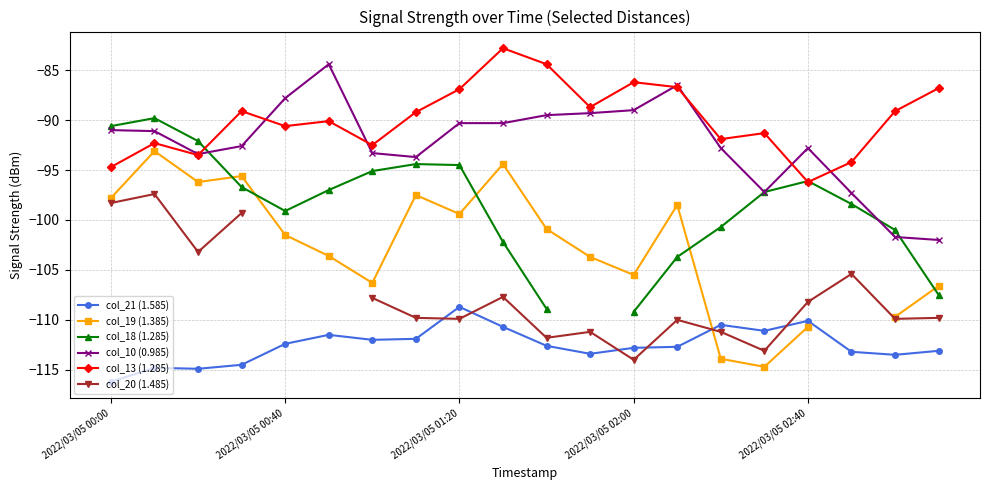

Rank the series at 6 from lowest to highest value.

col_21 (1.585), col_20 (1.485), col_19 (1.385), col_18 (1.285), col_10 (0.985), col_13 (1.285)